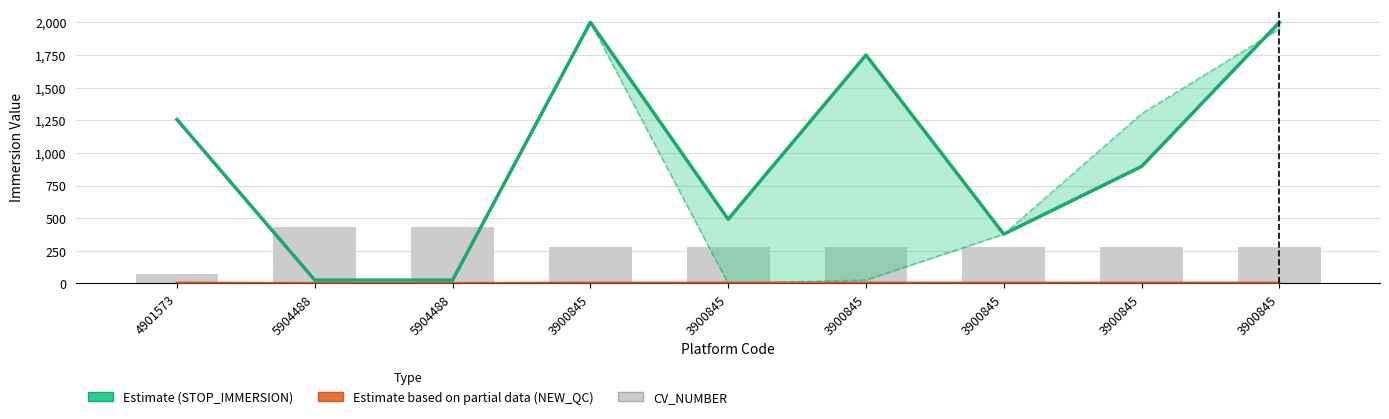

Reading right to left, extract all data points from this chart.

STOP_IMMERSION: 3900845=2000.1	3900845=896.0	3900845=377.8	3900845=1749.6	3900845=491.7	3900845=2000.1	5904488=25.8	5904488=25.8	4901573=1256.0
NEW_QC: 3900845=4.0	3900845=4.0	3900845=4.0	3900845=4.0	3900845=4.0	3900845=4.0	5904488=1.0	5904488=1.0	4901573=4.0
CV_NUMBER: 3900845=276.0	3900845=276.0	3900845=276.0	3900845=276.0	3900845=276.0	3900845=276.0	5904488=432.0	5904488=432.0	4901573=74.0